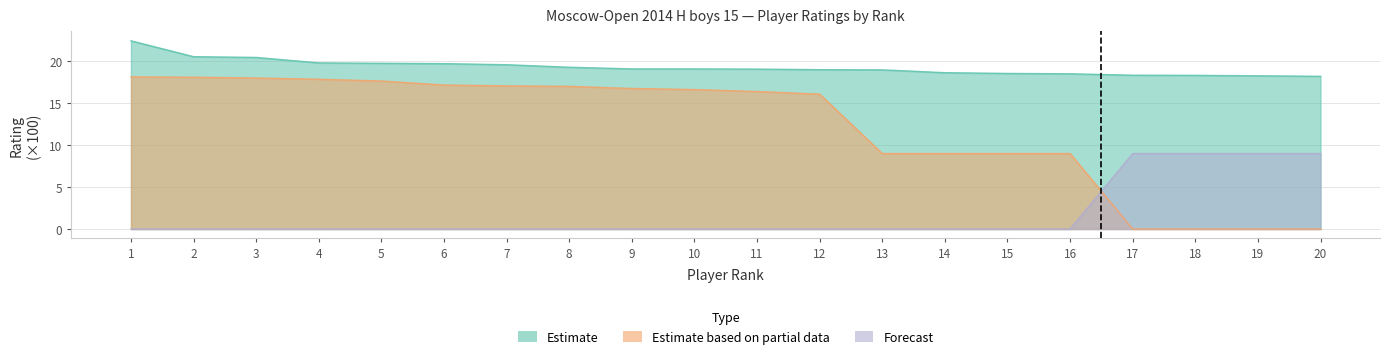

What is the value of the Estimate based on partial data point at the 2nd from the left?

18.1